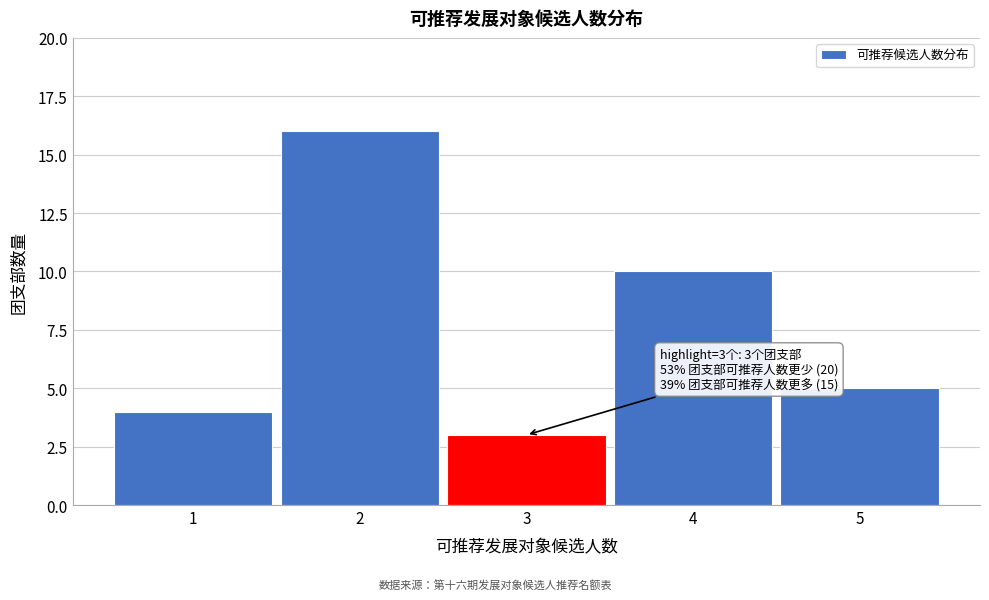

Which range on the x-axis has the tallest bar?

1.5 to 2.5